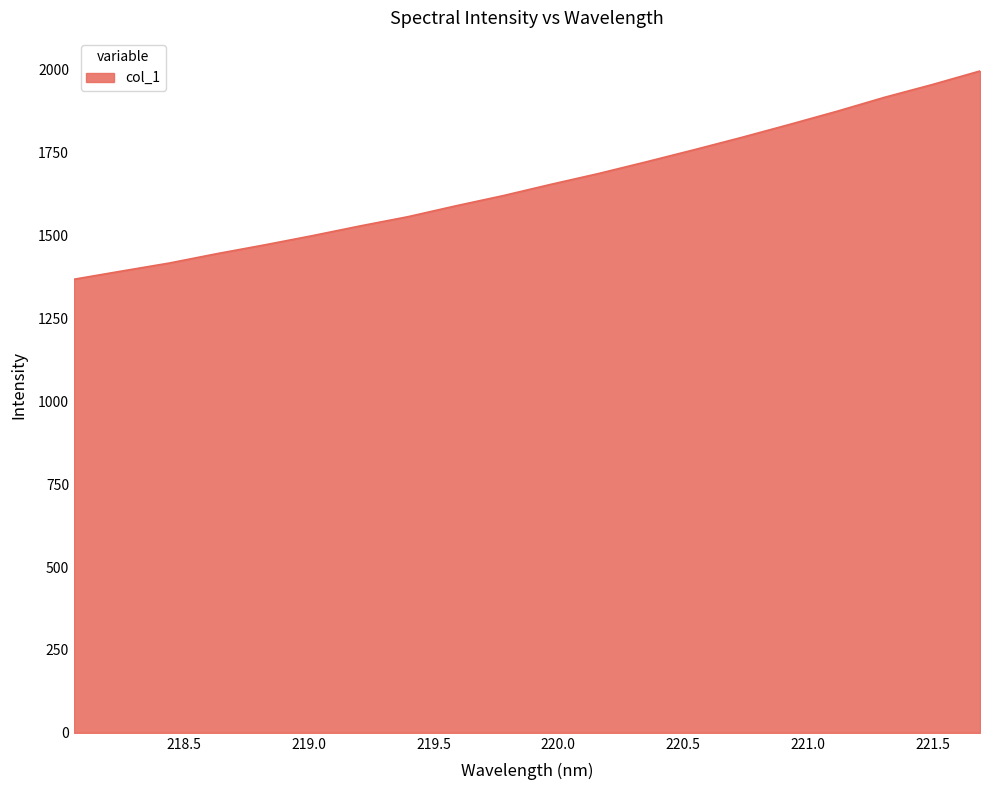

What is the difference between the maximum and minimum values?

628.4